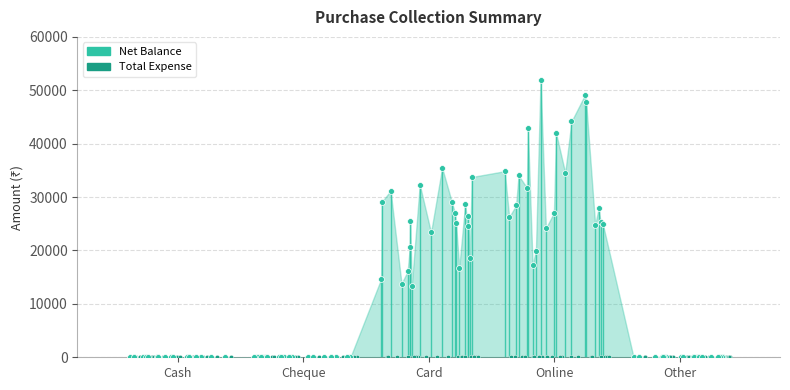

At which category is the sum across all series the highest?

Online